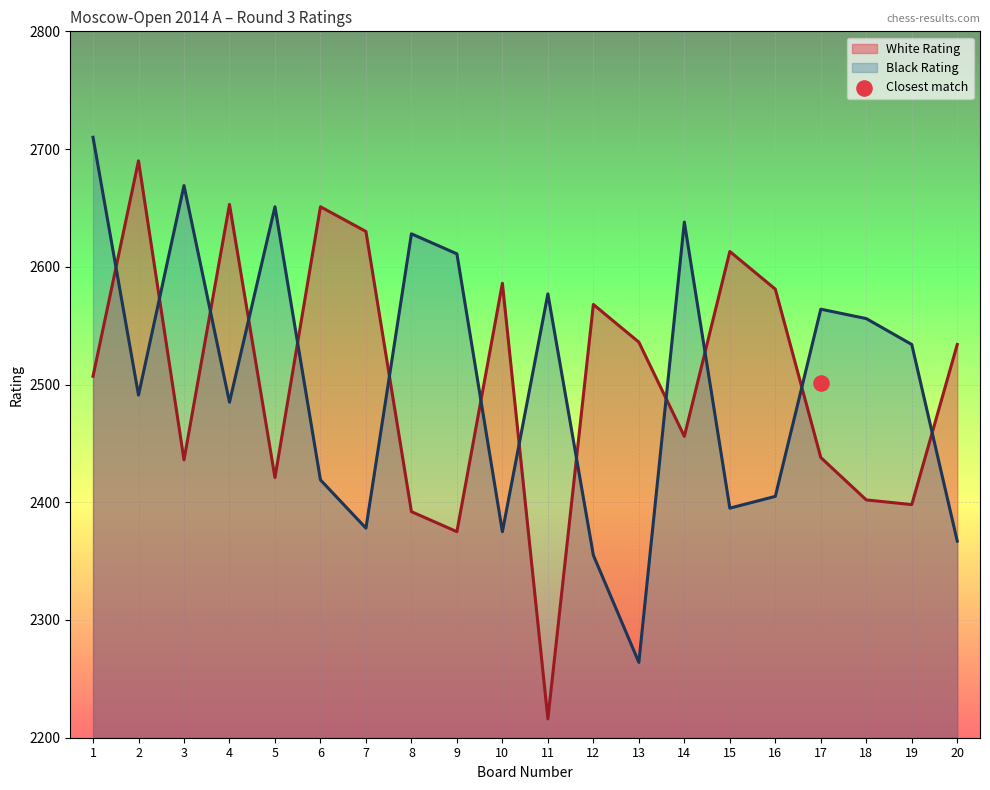

At how many categories does at least one series exceed 2335?

20